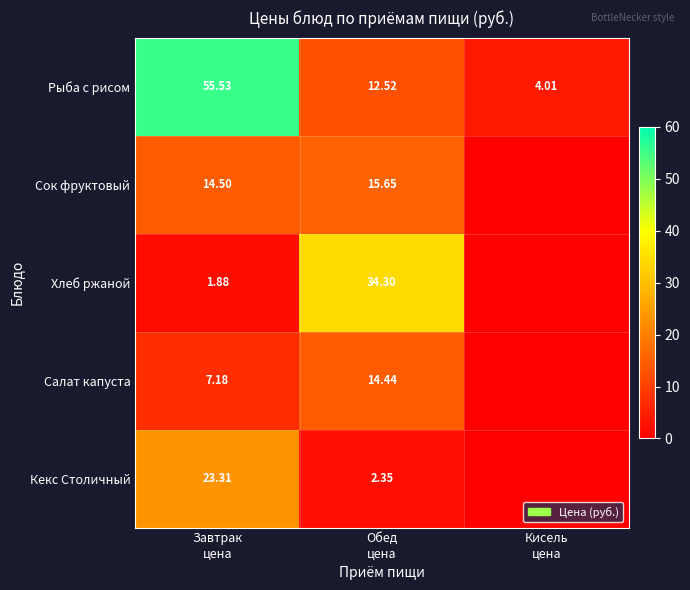

The Кекс Столичный series shows 2.4 at Обед цена. True or false?

True